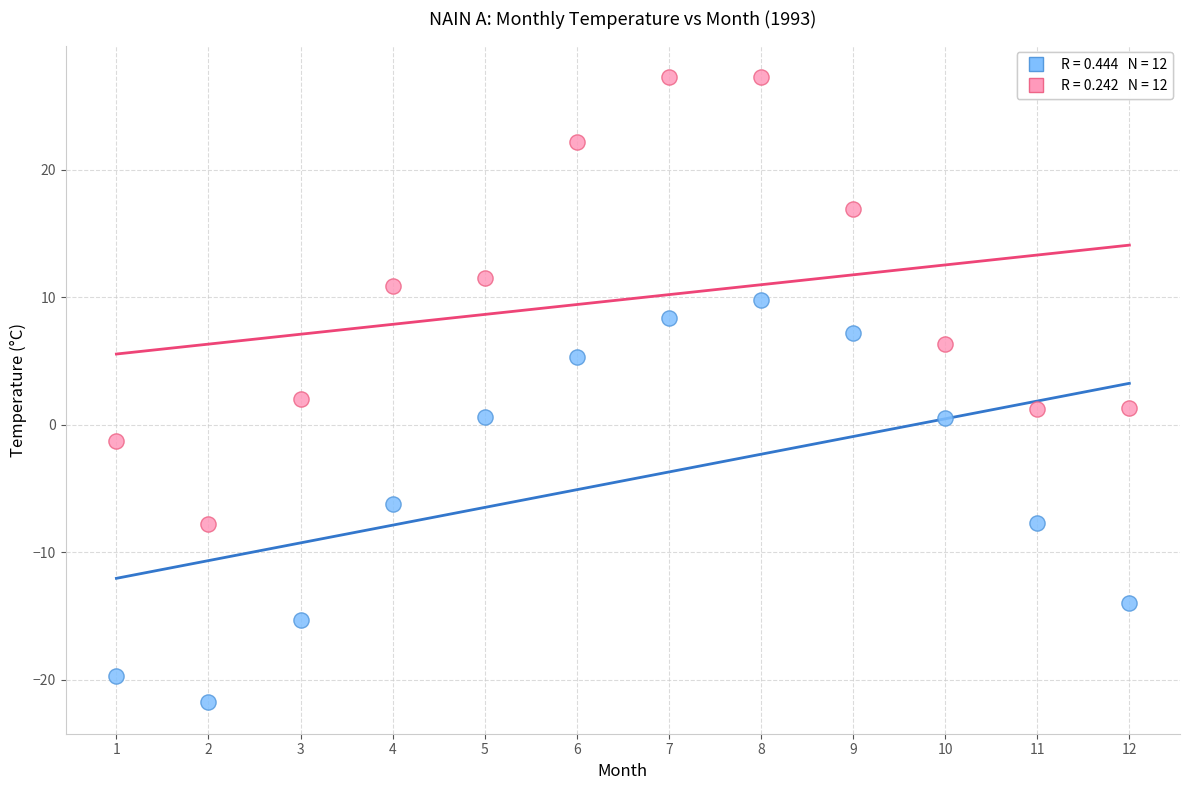

Across all data points, what is the range of Y values (max minus min)?

49.1